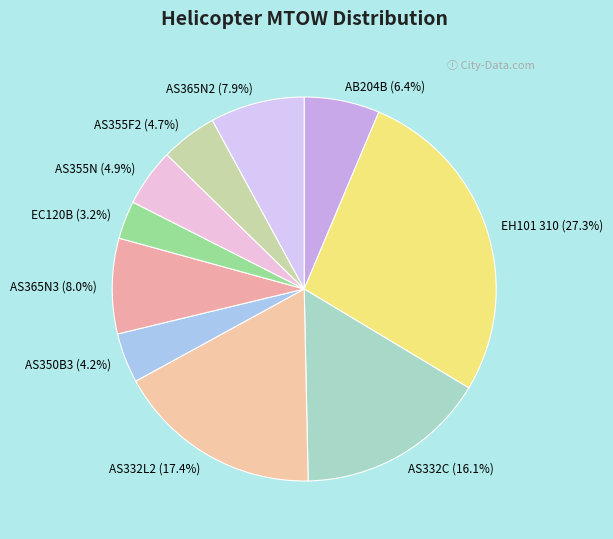

What percentage is NOT represented by AS355N?

95.1%